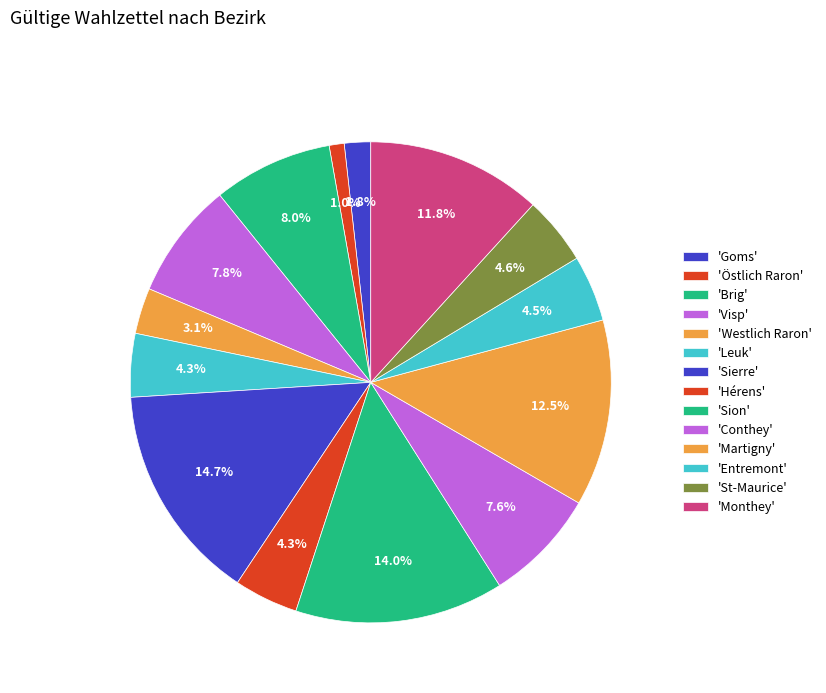

To the nearest percent, what is the difference between the largest and smallest slice percentages?

14%